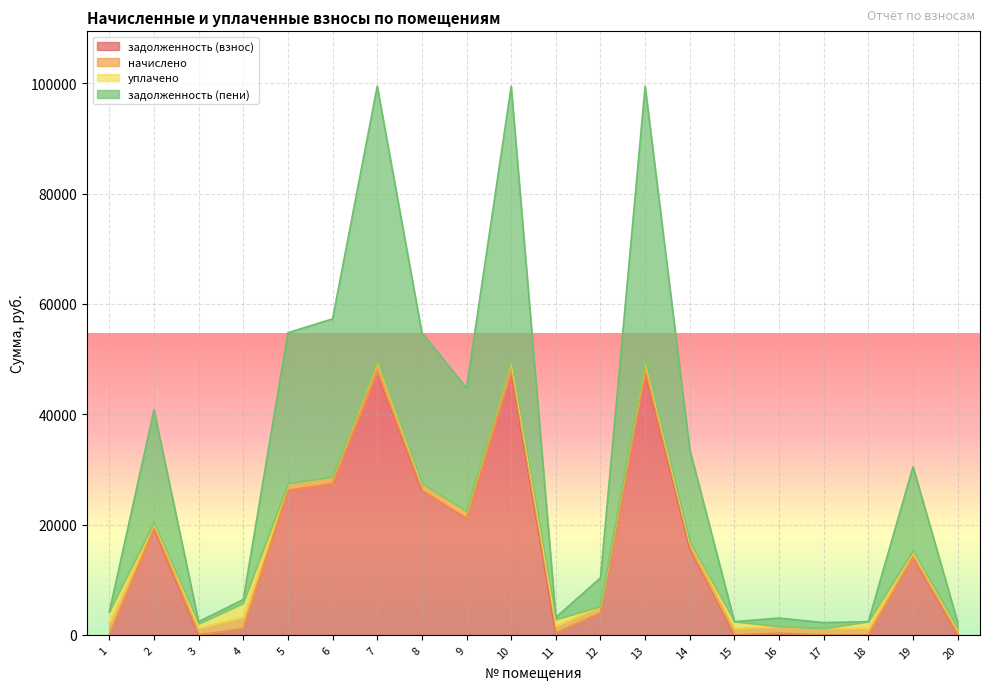

At which category is the sum across all series the highest?

7